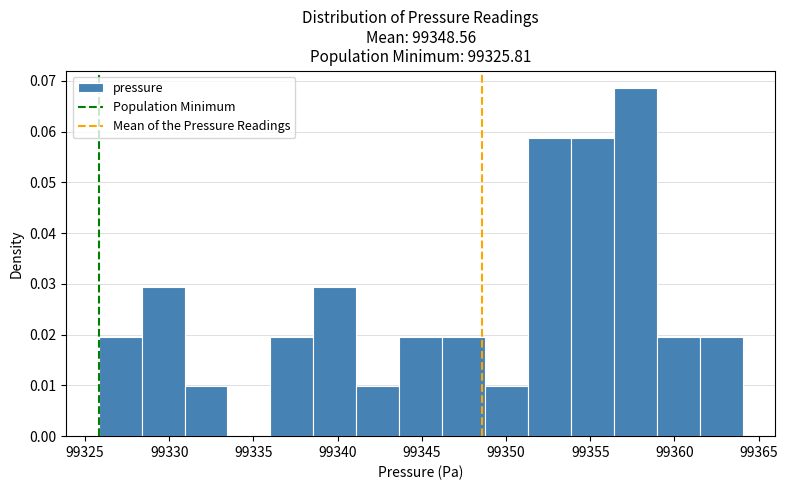

Which range on the x-axis has the tallest bar?

99356.5 to 99359.0